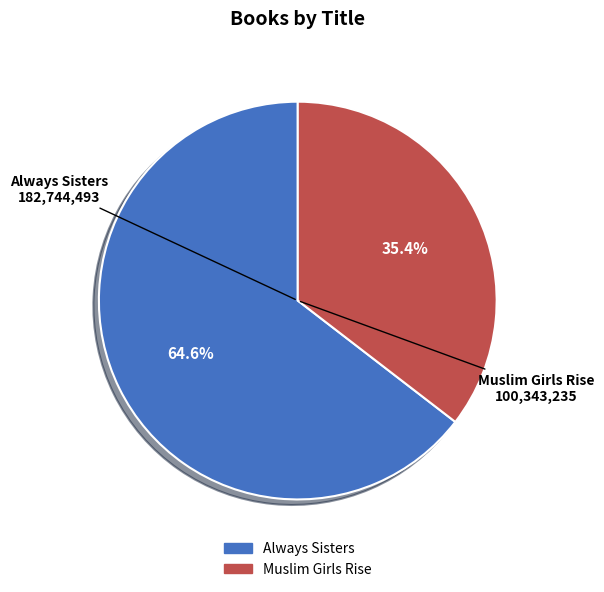

How many segments does this pie chart have?

2